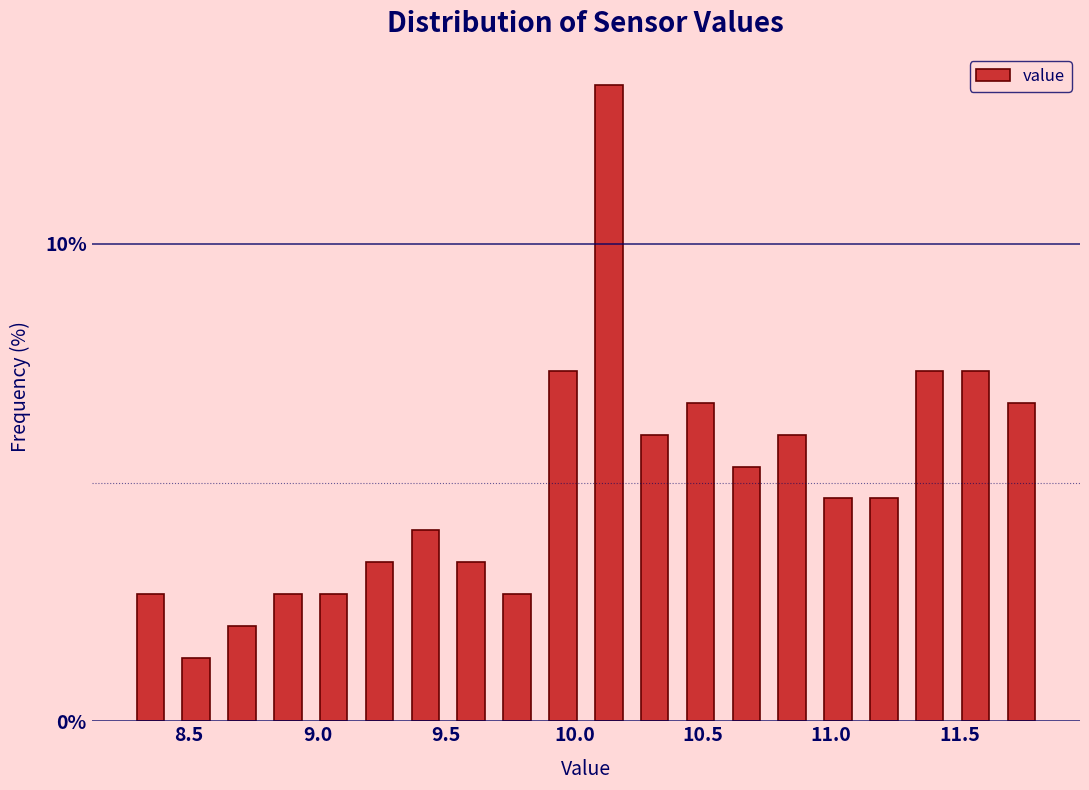

Read against the x-axis, roughly where is the centre of the tallest bar?

10.15